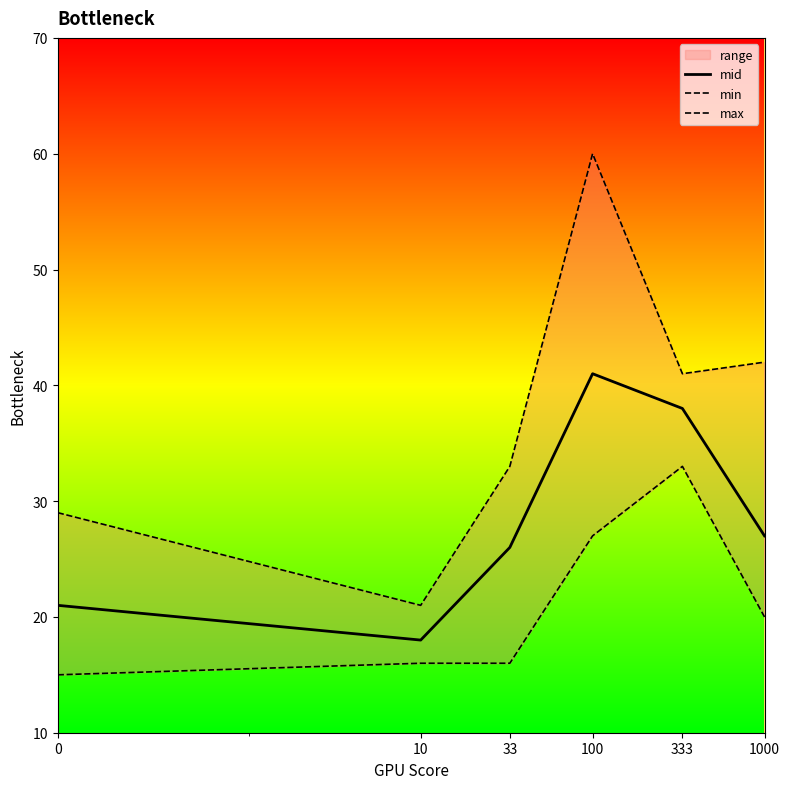

Rank the series at 100 from highest to lowest value.

max, mid, min